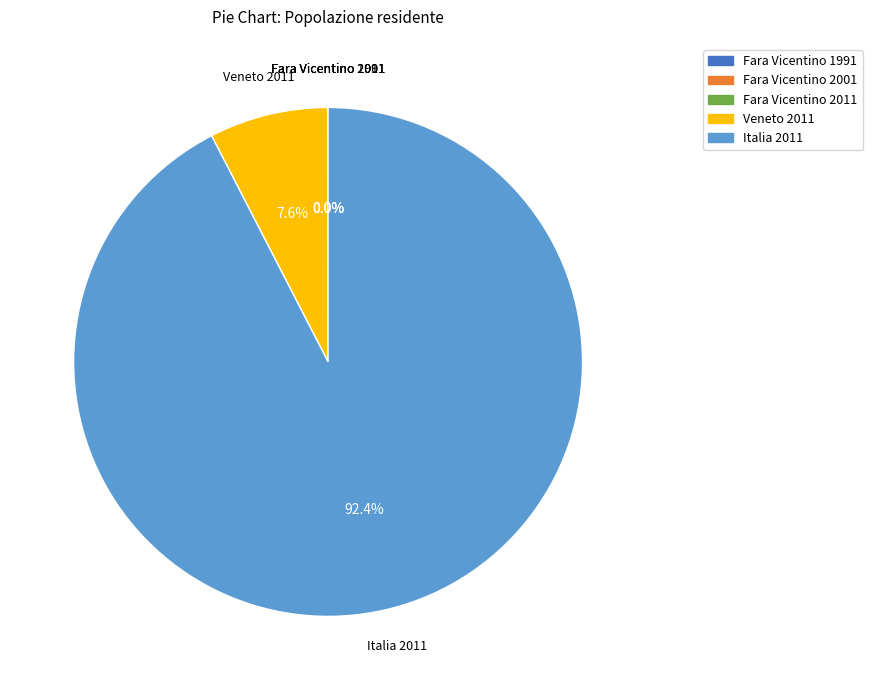

How much of the chart is everything except Italia 2011?

7.6%